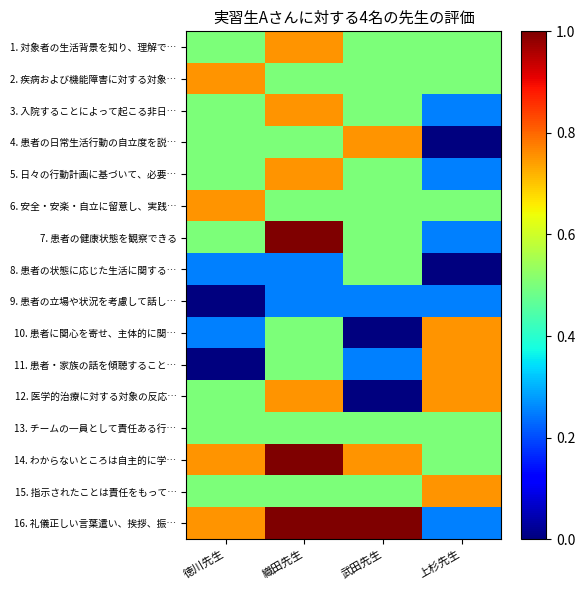

Reading left to right, extract all data points from this chart.

1. 対象者の生活背景を知り、理解で…: 徳川先生=0.5	織田先生=0.8	武田先生=0.5	上杉先生=0.5
2. 疾病および機能障害に対する対象…: 徳川先生=0.8	織田先生=0.5	武田先生=0.5	上杉先生=0.5
3. 入院することによって起こる非日…: 徳川先生=0.5	織田先生=0.8	武田先生=0.5	上杉先生=0.2
4. 患者の日常生活行動の自立度を説…: 徳川先生=0.5	織田先生=0.5	武田先生=0.8	上杉先生=0.0
5. 日々の行動計画に基づいて、必要…: 徳川先生=0.5	織田先生=0.8	武田先生=0.5	上杉先生=0.2
6. 安全・安楽・自立に留意し、実践…: 徳川先生=0.8	織田先生=0.5	武田先生=0.5	上杉先生=0.5
7. 患者の健康状態を観察できる: 徳川先生=0.5	織田先生=1.0	武田先生=0.5	上杉先生=0.2
8. 患者の状態に応じた生活に関する…: 徳川先生=0.2	織田先生=0.2	武田先生=0.5	上杉先生=0.0
9. 患者の立場や状況を考慮して話し…: 徳川先生=0.0	織田先生=0.2	武田先生=0.2	上杉先生=0.2
10. 患者に関心を寄せ、主体的に関…: 徳川先生=0.2	織田先生=0.5	武田先生=0.0	上杉先生=0.8
11. 患者・家族の話を傾聴すること…: 徳川先生=0.0	織田先生=0.5	武田先生=0.2	上杉先生=0.8
12. 医学的治療に対する対象の反応…: 徳川先生=0.5	織田先生=0.8	武田先生=0.0	上杉先生=0.8
13. チームの一員として責任ある行…: 徳川先生=0.5	織田先生=0.5	武田先生=0.5	上杉先生=0.5
14. わからないところは自主的に学…: 徳川先生=0.8	織田先生=1.0	武田先生=0.8	上杉先生=0.5
15. 指示されたことは責任をもって…: 徳川先生=0.5	織田先生=0.5	武田先生=0.5	上杉先生=0.8
16. 礼儀正しい言葉遣い、挨拶、振…: 徳川先生=0.8	織田先生=1.0	武田先生=1.0	上杉先生=0.2